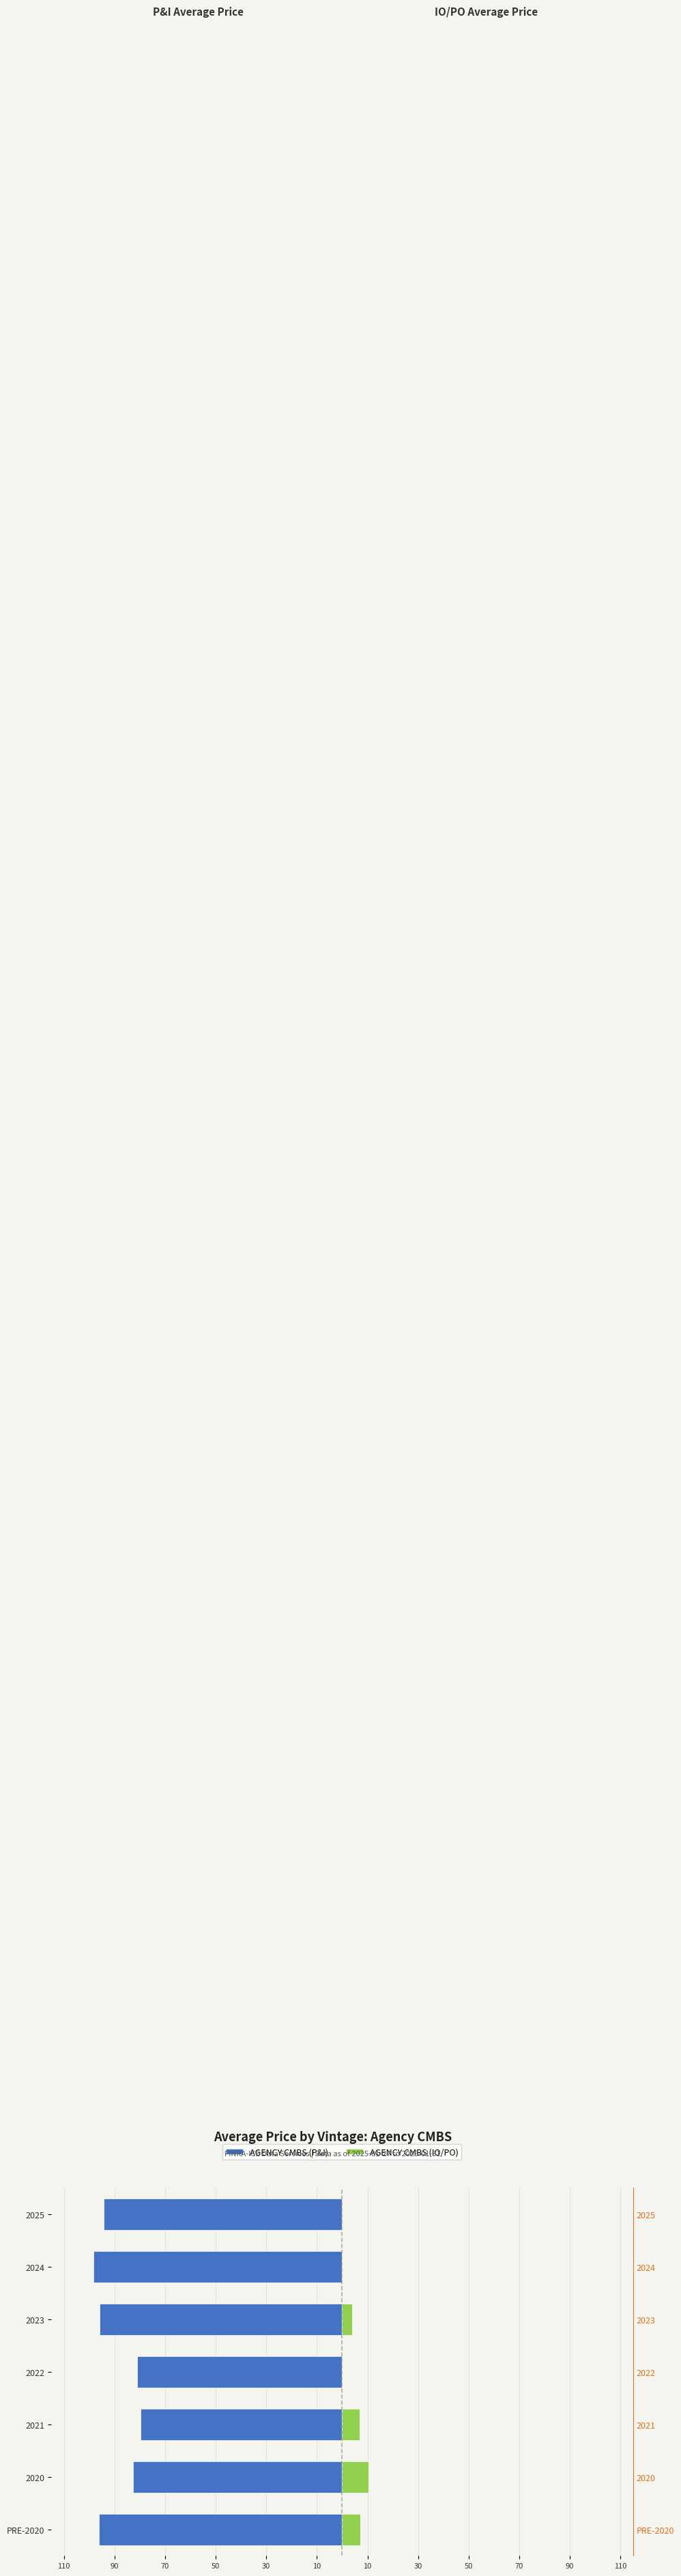

What is the value of the AGENCY CMBS (IO/PO) bar at the 3rd from the left?

7.0